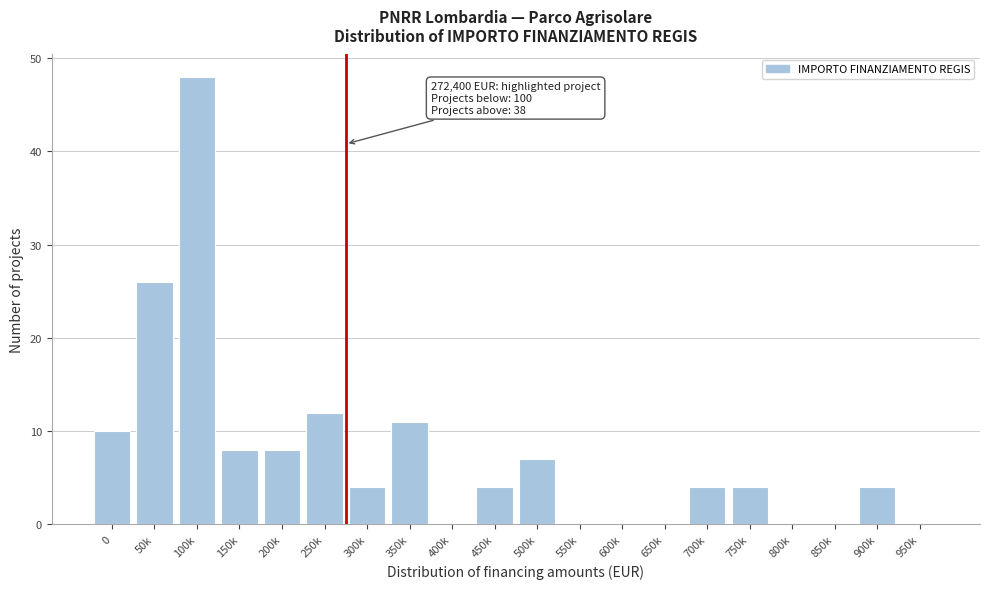

Reading left to right, transcribe all the data shown in this chart.

0=10	50k=26	100k=48	150k=8	200k=8	250k=12	300k=4	350k=11	400k=0	450k=4	500k=7	550k=0	600k=0	650k=0	700k=4	750k=4	800k=0	850k=0	900k=4	950k=0